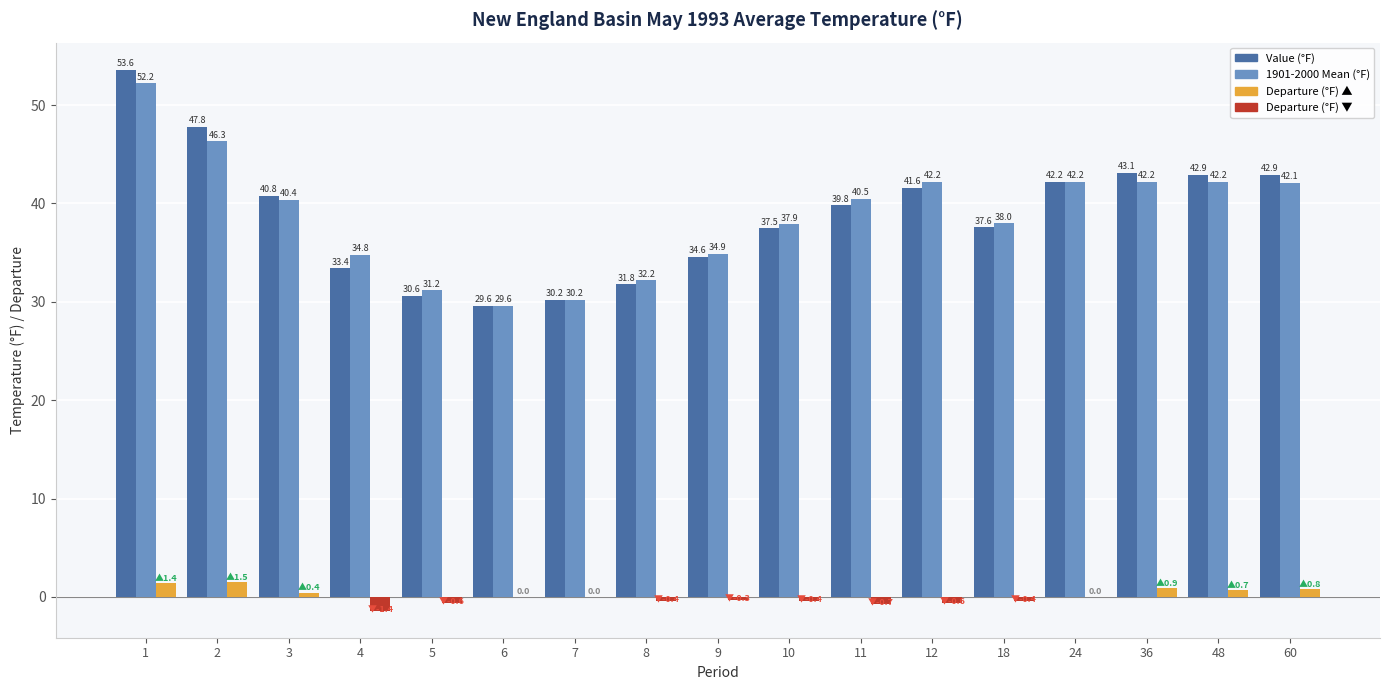

What is the total value across all series at 24?

84.4